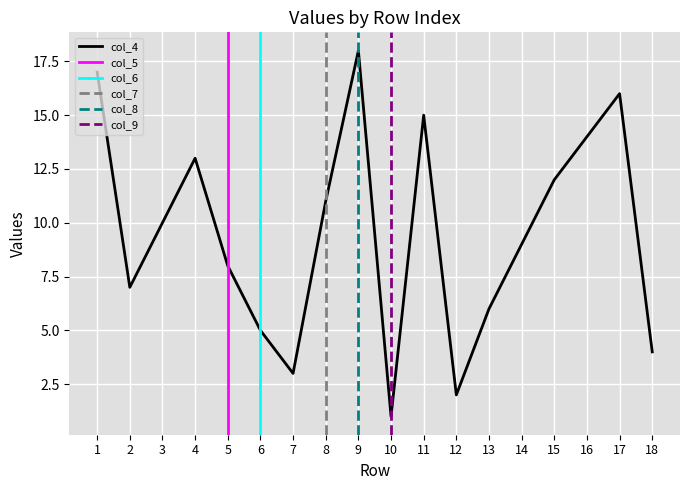

At which label does col_5 reach its peak?

5